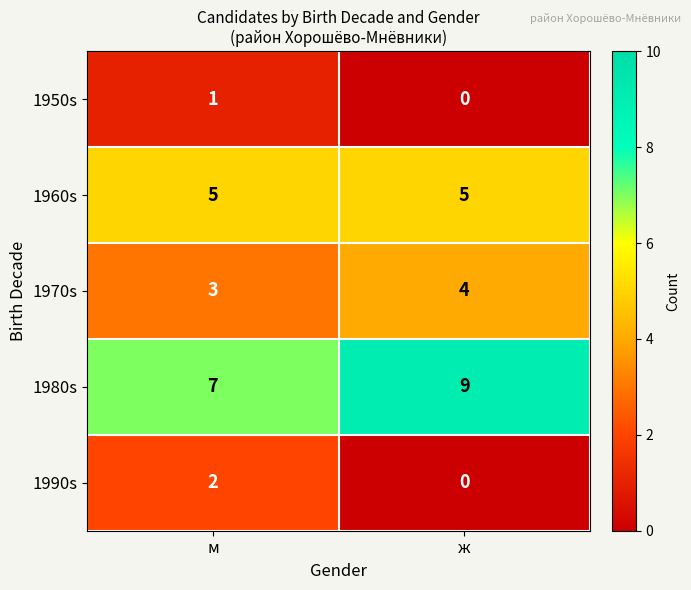

Count the number of data series in this chart.

5